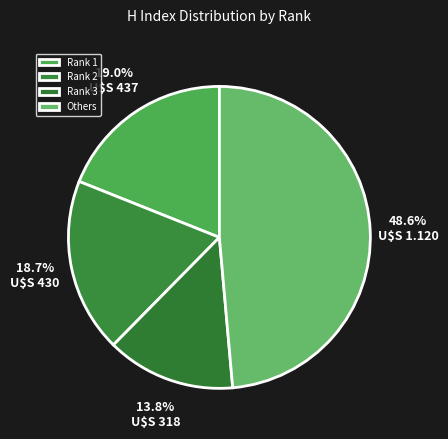

Which slice is the smallest?

Rank 3